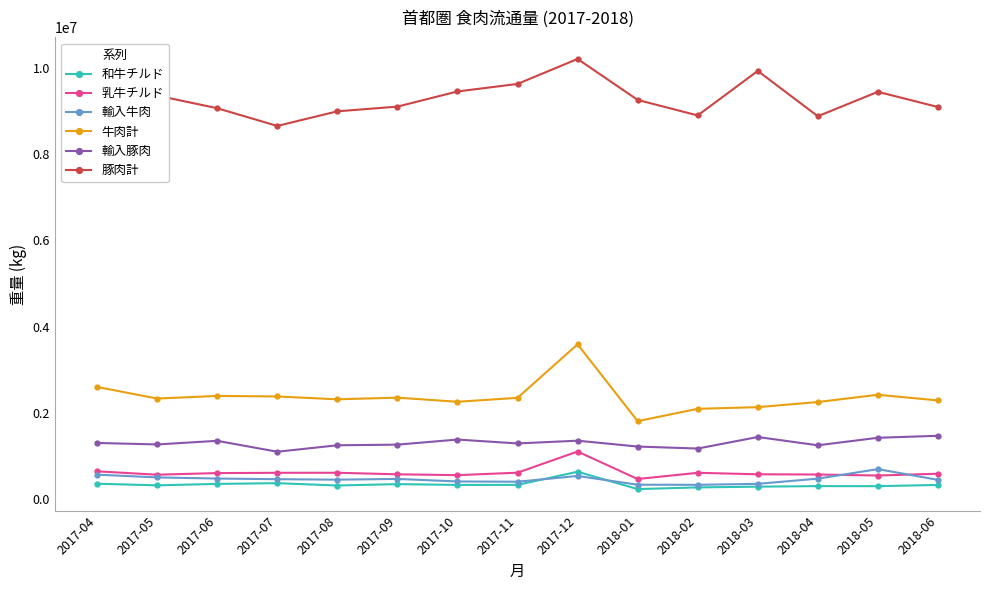

True or false: 豚肉計 has a value of 15240667 at 2017-05.

False